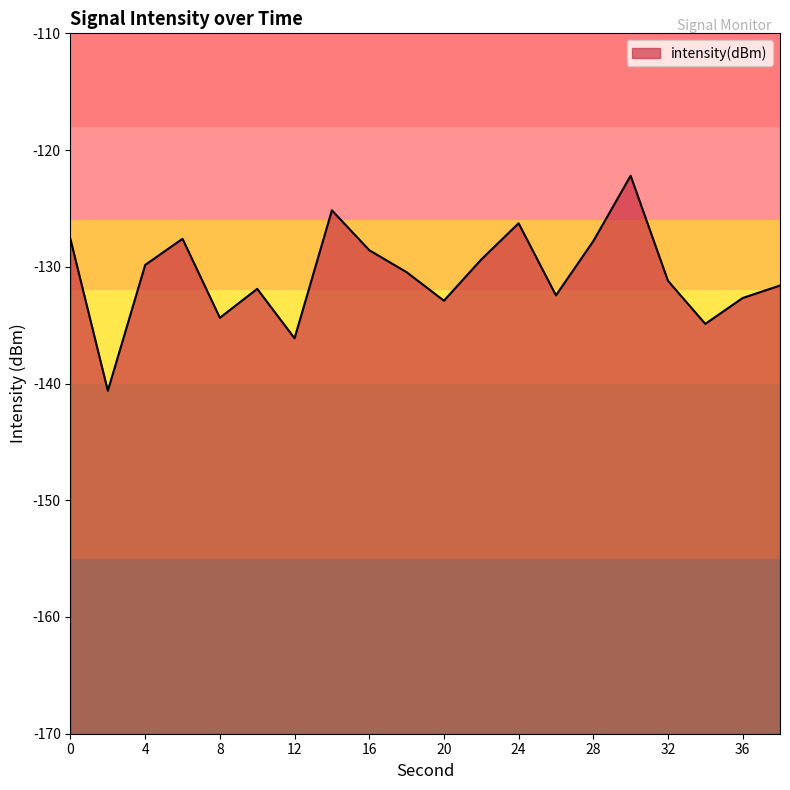

What is the greatest value displayed?

-122.2